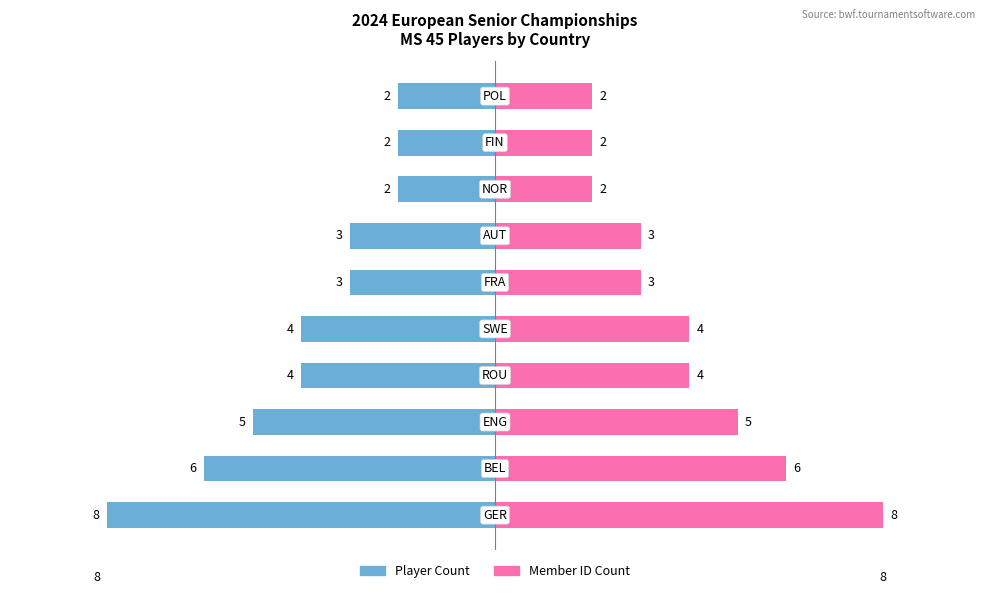

What are all the series names shown in the legend?

Player Count, Member ID Count